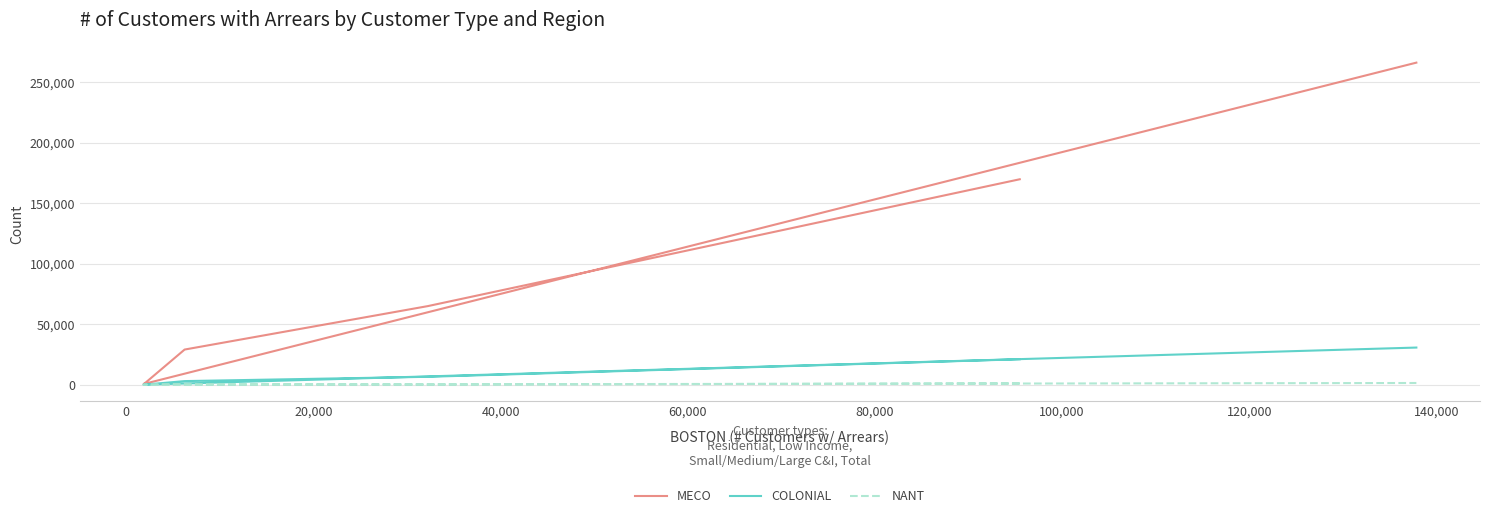

Rank the series at 40,000 from lowest to highest value.

NANT, COLONIAL, MECO